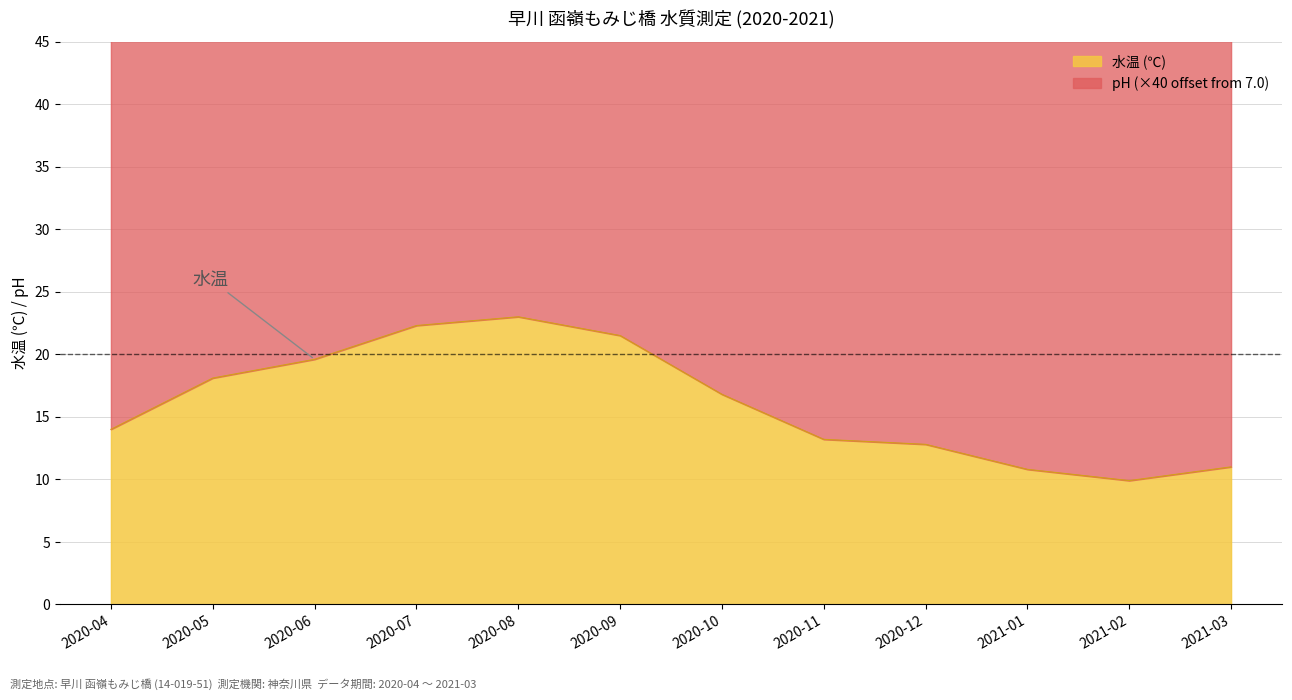

How many data points are less than 16?

6